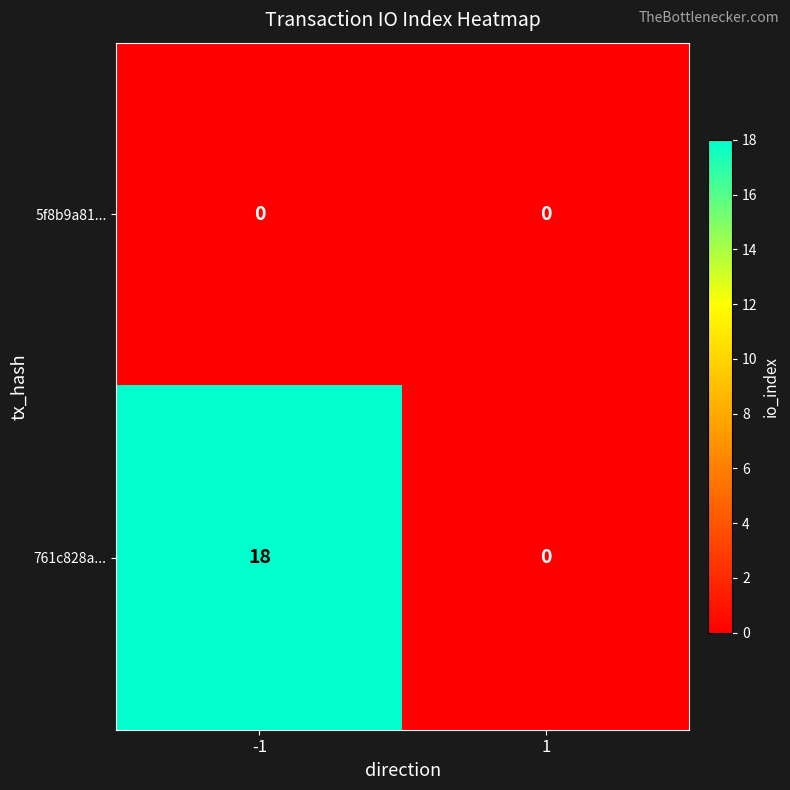

True or false: 5f8b9a81... has a value of 0 at 1.

True